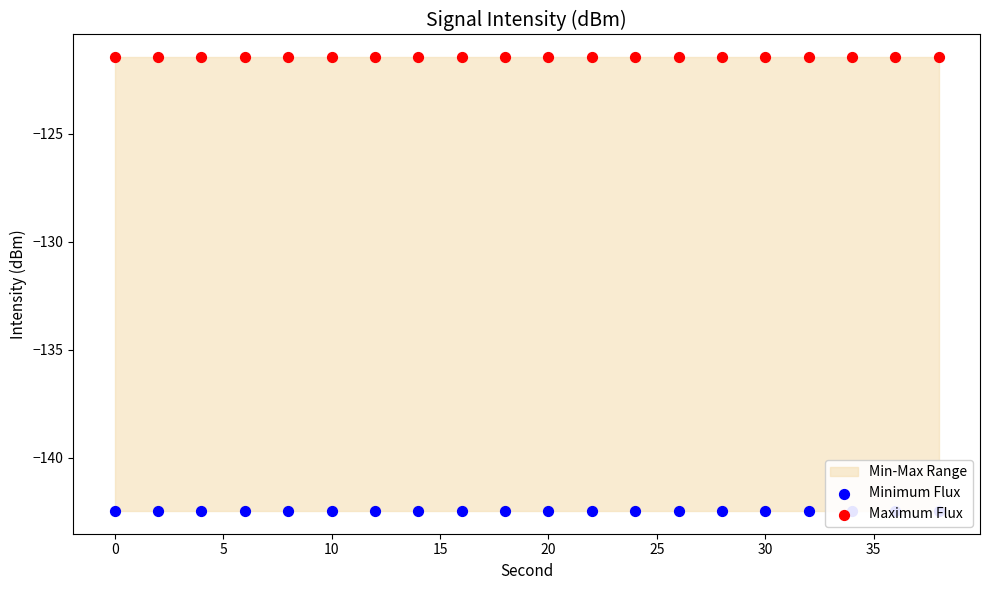

Which series has the largest total across all categories?

Maximum Flux